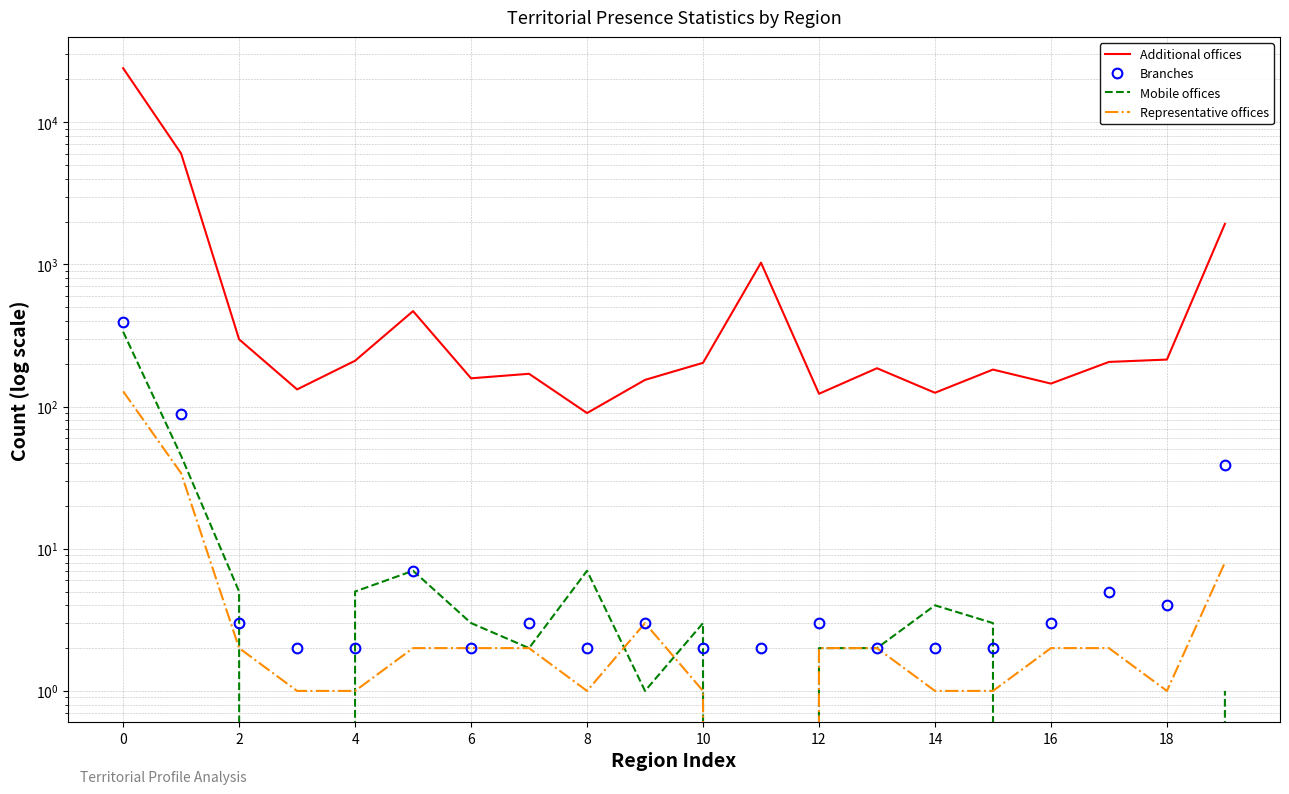

What is the total value across all series at 13?

192